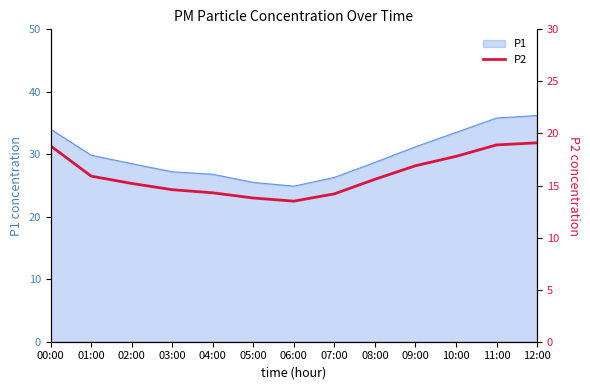

Does the chart display data point markers on the line(s)?

No